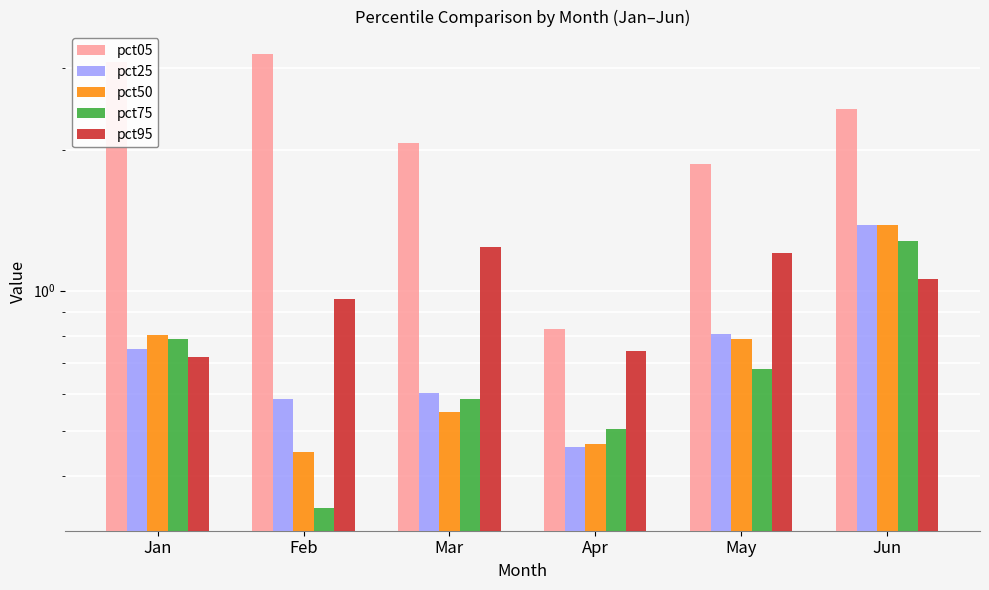

Reading right to left, extract all data points from this chart.

pct05: Jun=2.4	May=1.9	Apr=0.8	Mar=2.1	Feb=3.2	Jan=3.1
pct25: Jun=1.4	May=0.8	Apr=0.5	Mar=0.6	Feb=0.6	Jan=0.7
pct50: Jun=1.4	May=0.8	Apr=0.5	Mar=0.5	Feb=0.5	Jan=0.8
pct75: Jun=1.3	May=0.7	Apr=0.5	Mar=0.6	Feb=0.3	Jan=0.8
pct95: Jun=1.1	May=1.2	Apr=0.7	Mar=1.2	Feb=1.0	Jan=0.7